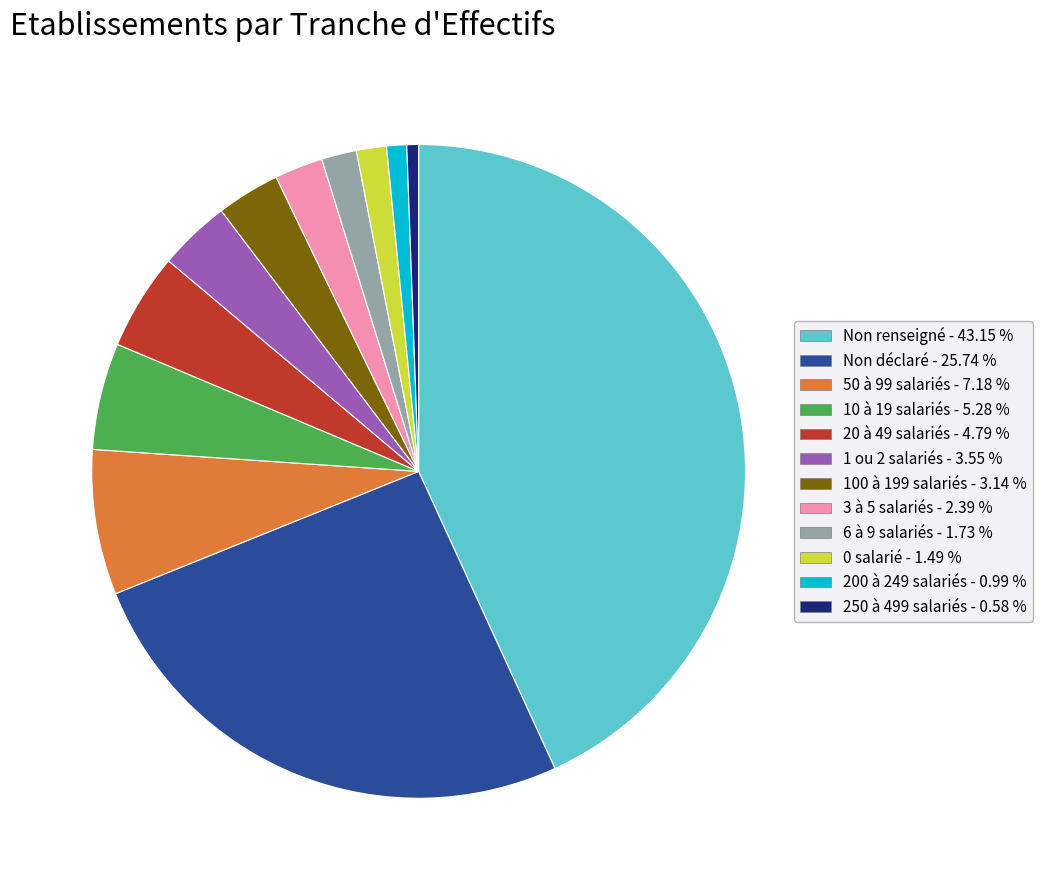

Is there a majority slice in this chart?

No